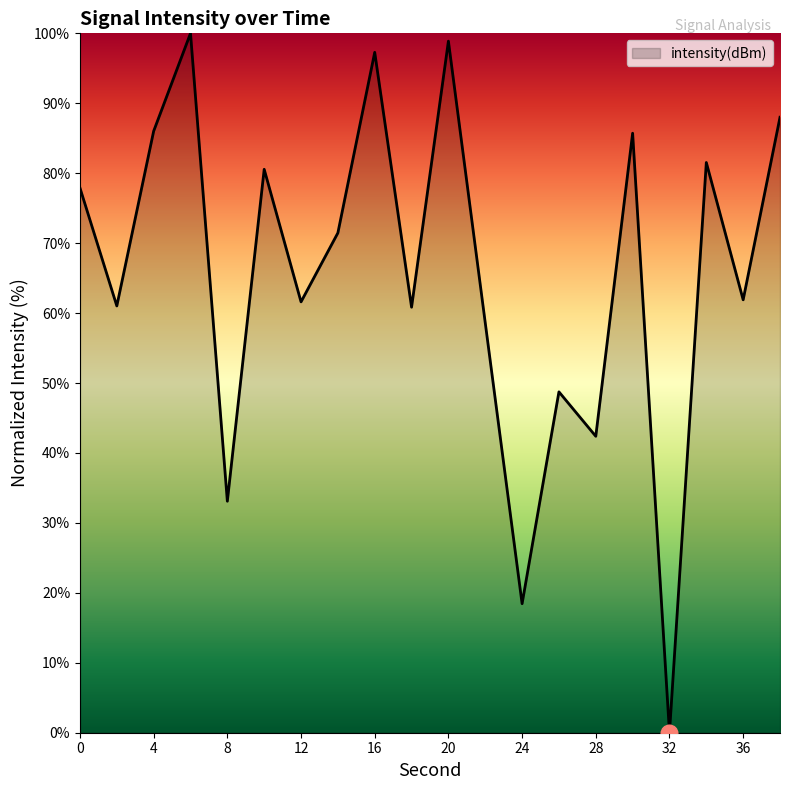

What is the maximum value shown in the chart?

100.0